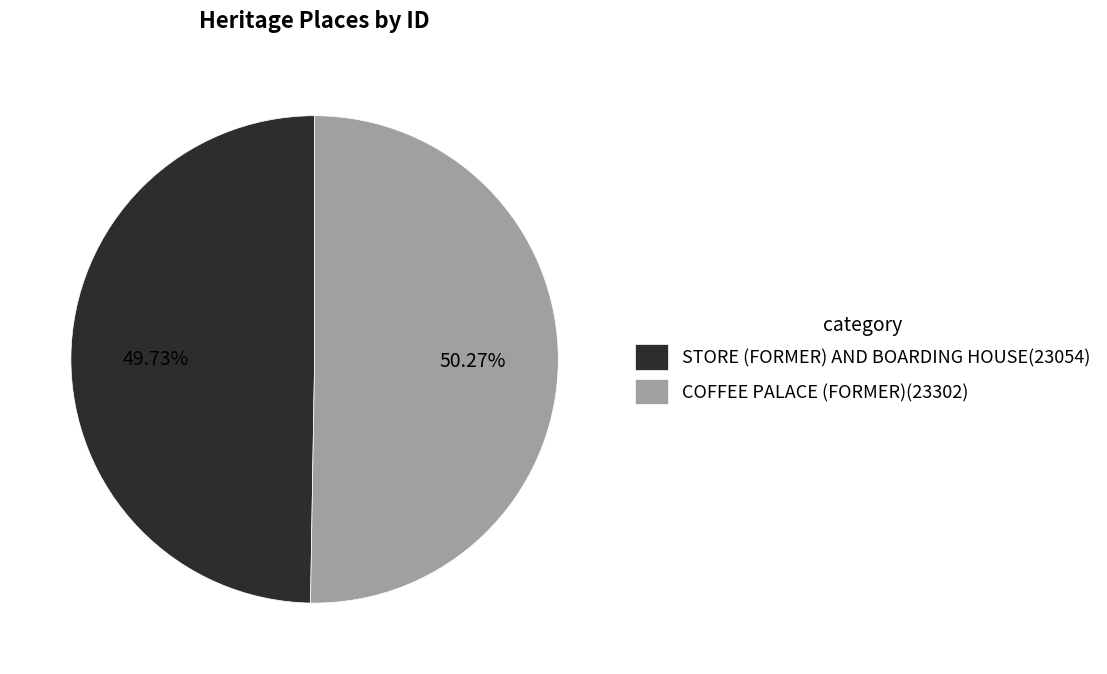

Combined, do STORE (FORMER) AND BOARDING HOUSE and COFFEE PALACE (FORMER) account for over 50%?

Yes